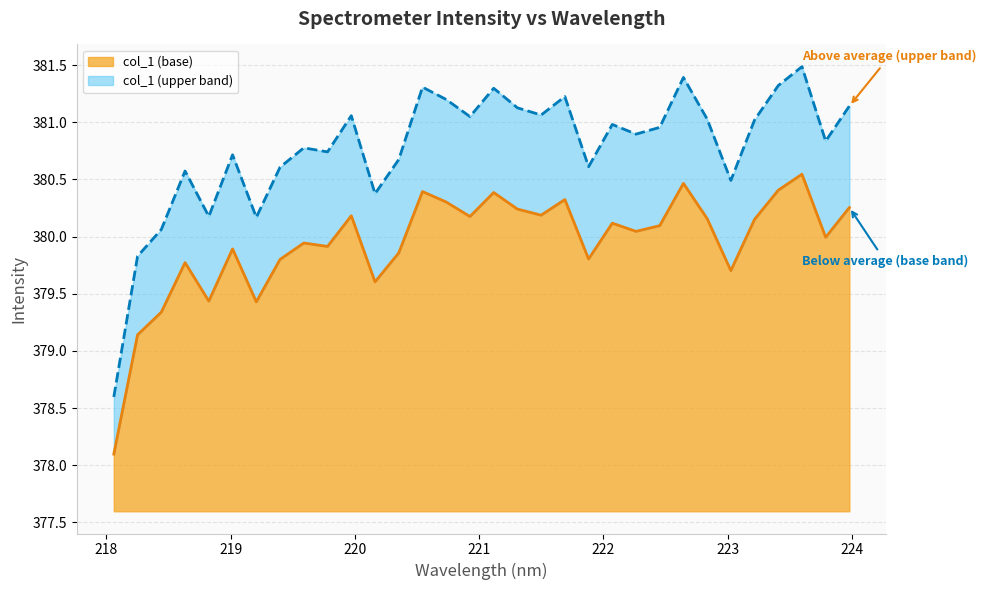

What position from the right is 221.8812?

12